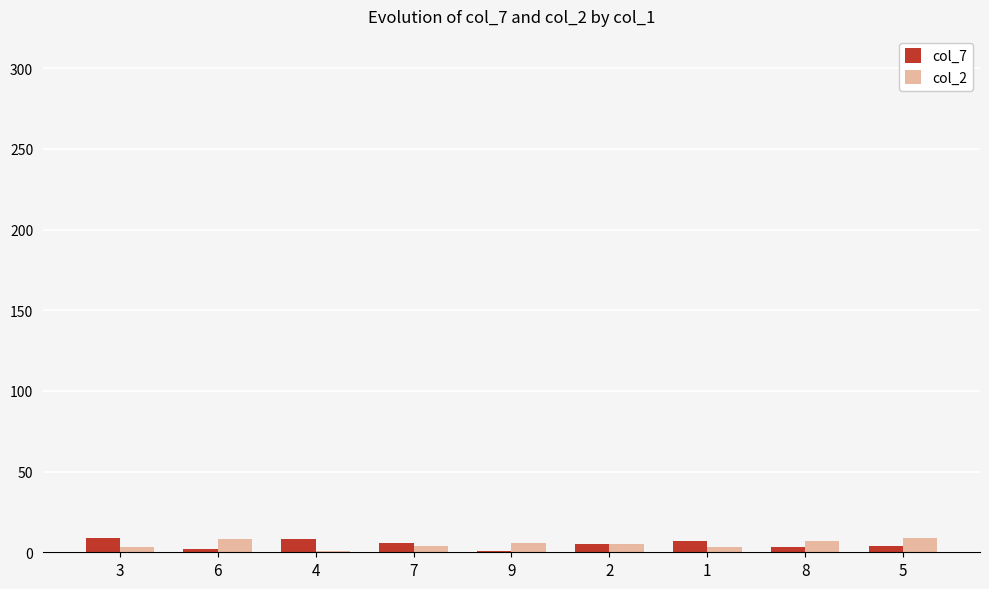

What position from the right is 4?

7